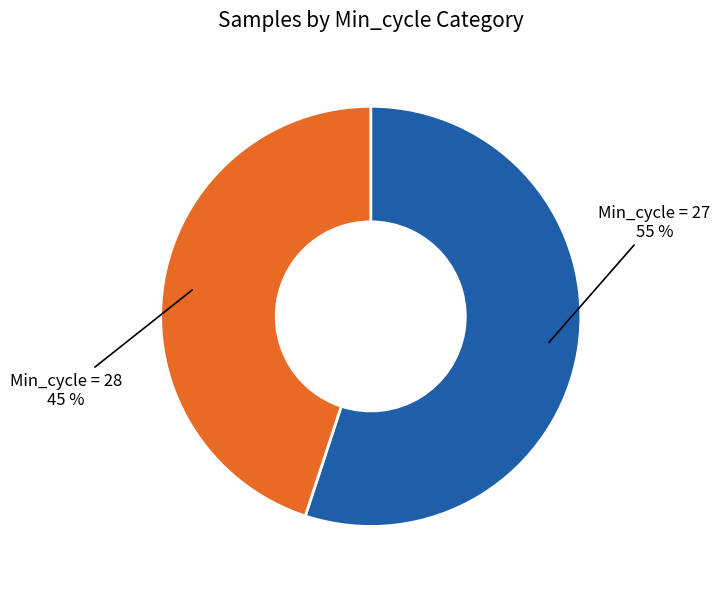

To the nearest percent, what is the difference between the largest and smallest slice percentages?

10%